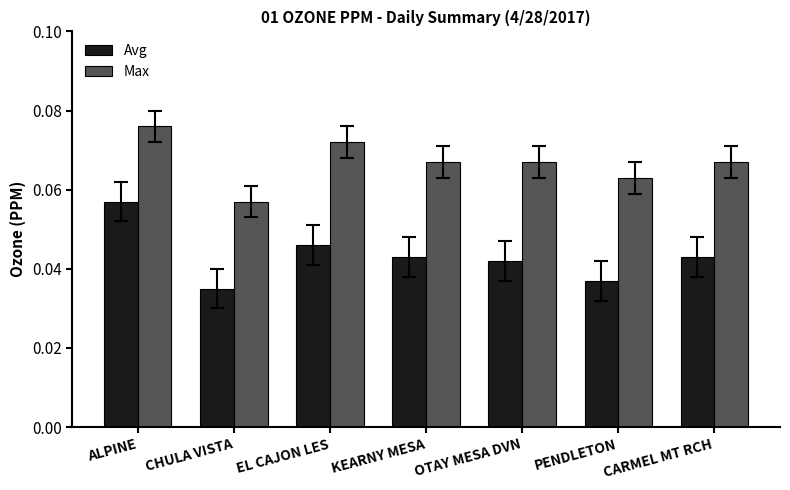

Which series has the largest total across all categories?

Max